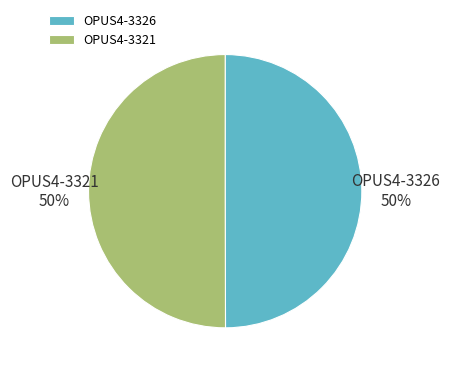

True or false: OPUS4-3326 50% accounts for 41% of the total.

False